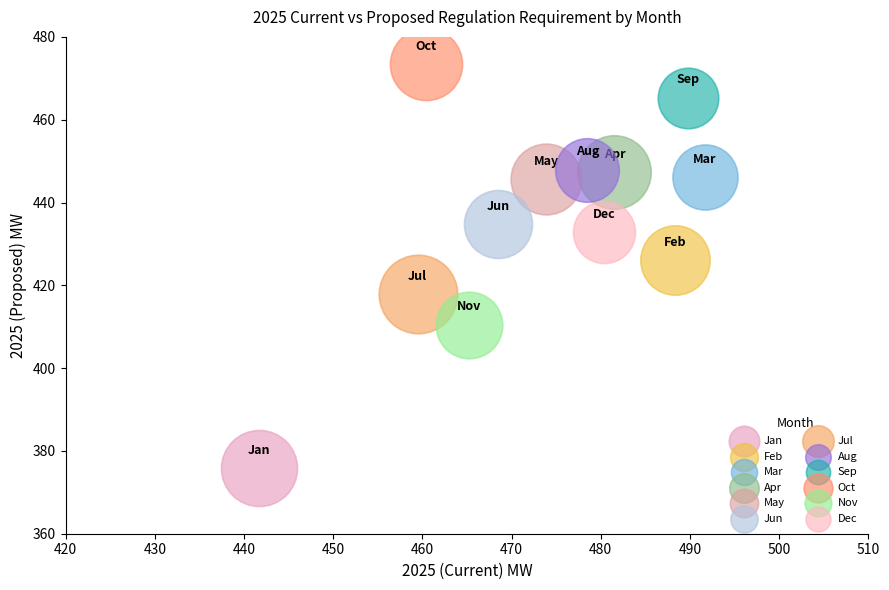

Which series reaches the minimum Y coordinate?

Jan